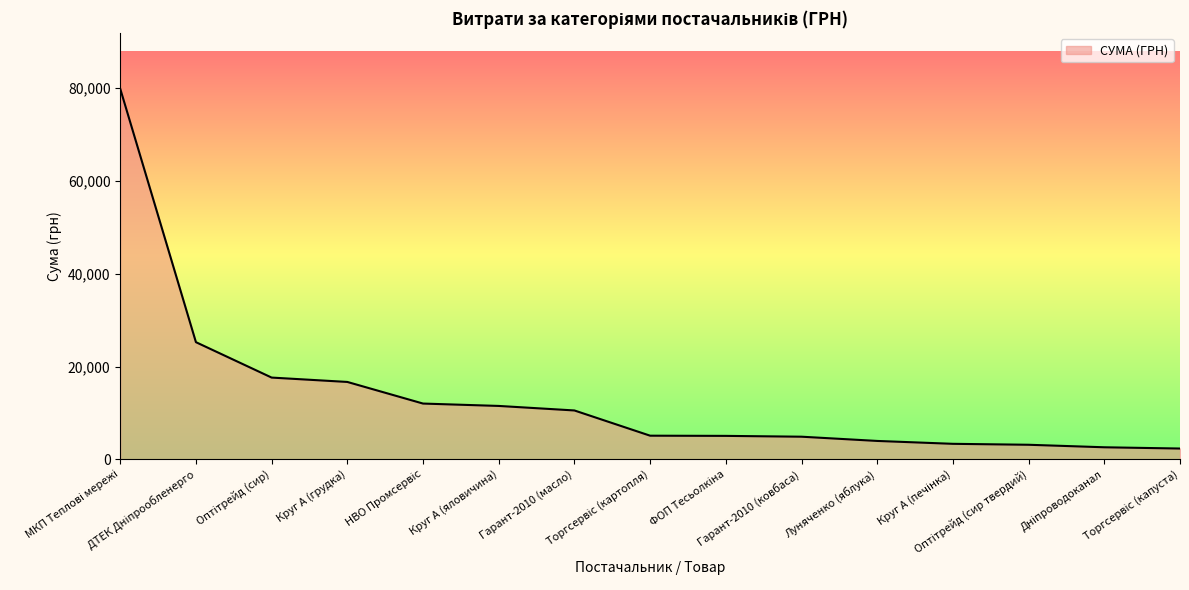

What is the maximum value shown in the chart?

79855.8